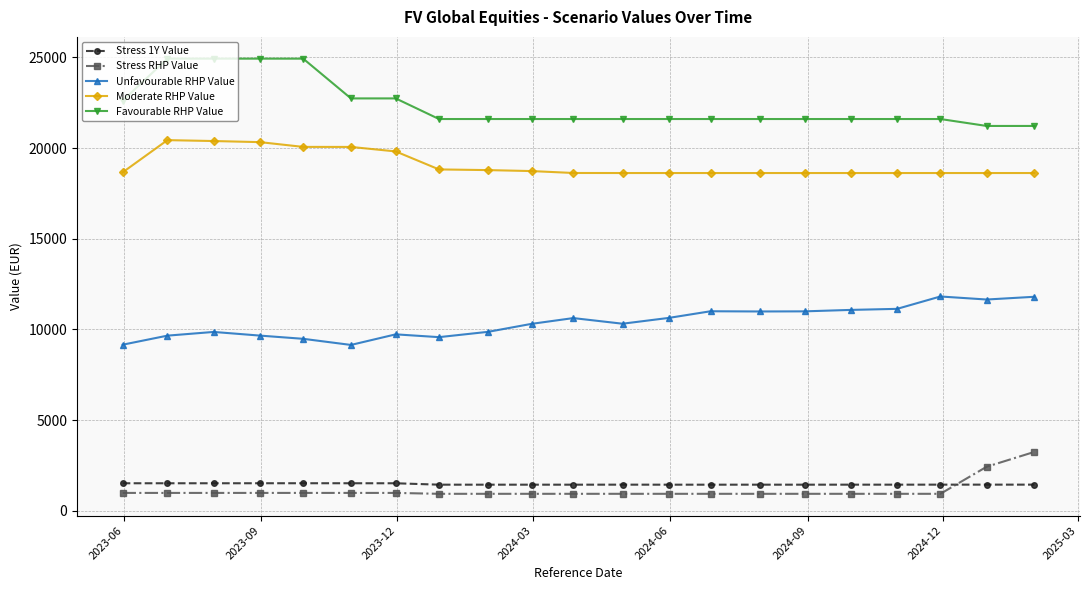

True or false: Stress RHP Value and Favourable RHP Value cross at least once.

False